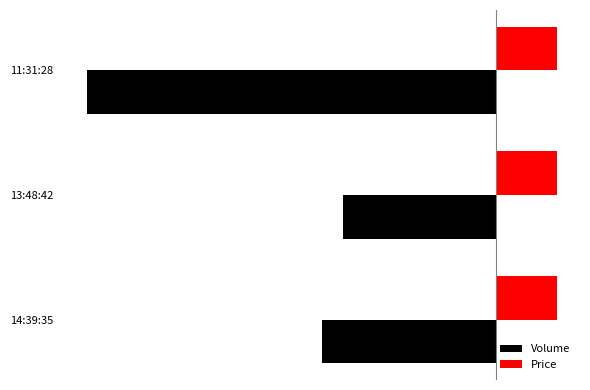

Which series has the largest total across all categories?

Price